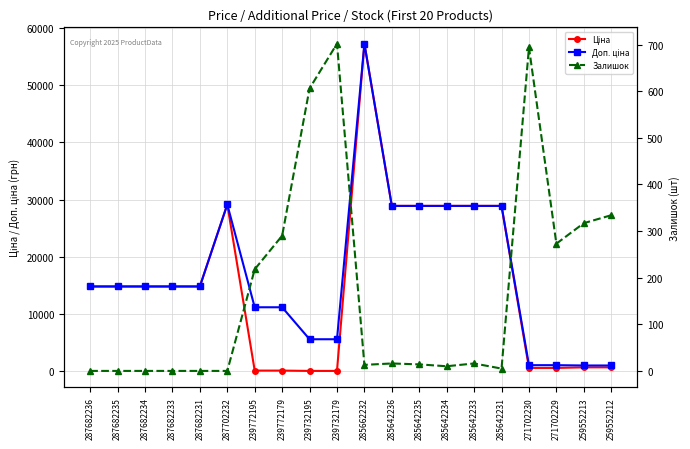

True or false: Залишок has a value of 14.0 at 285642235.

True